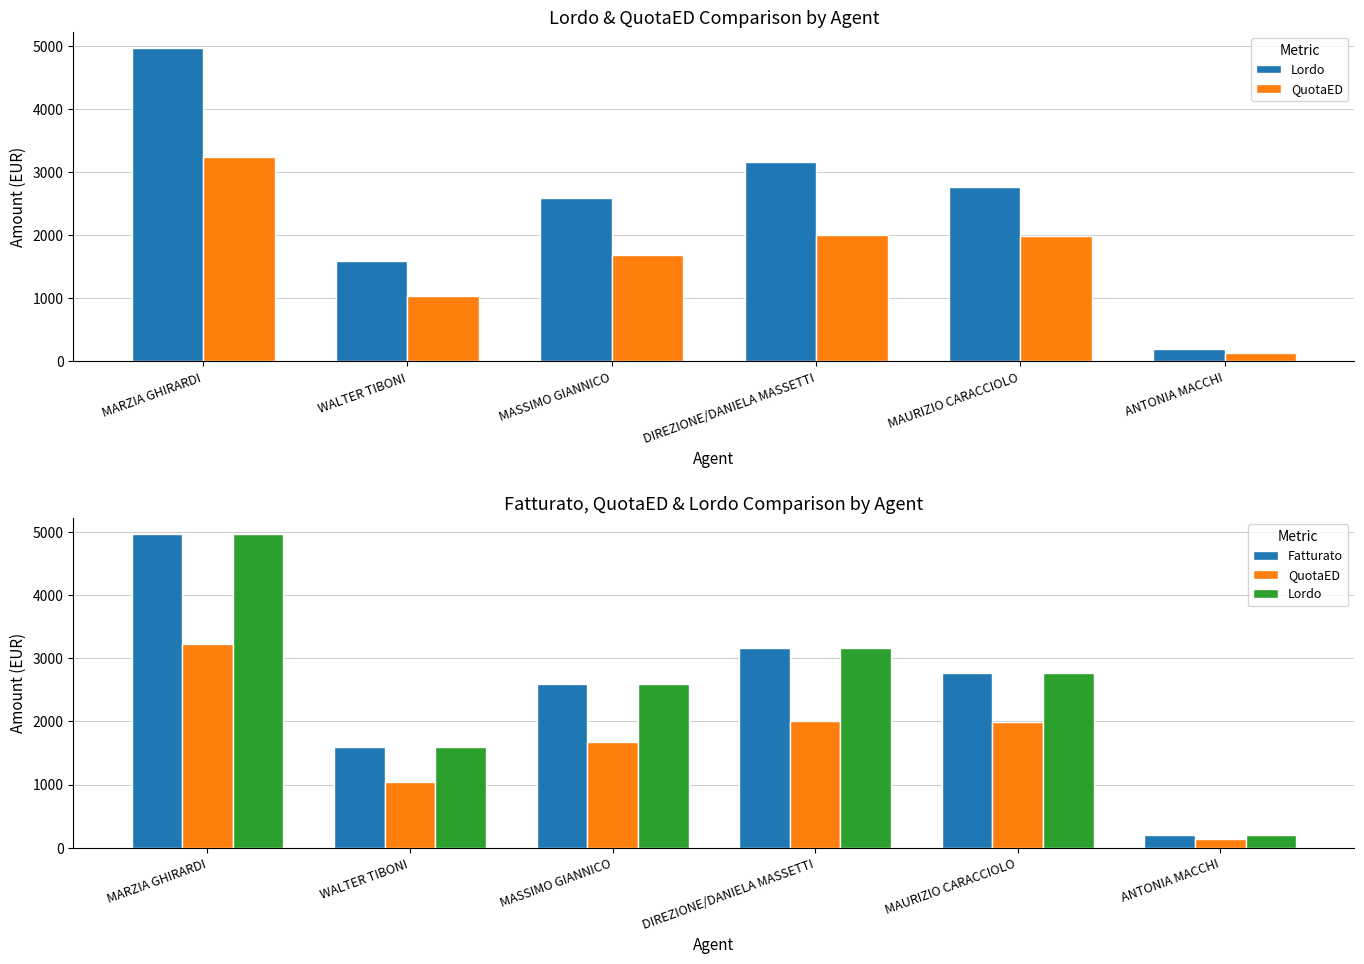

What is the difference between the maximum and minimum values in the Lordo series?

4776.8